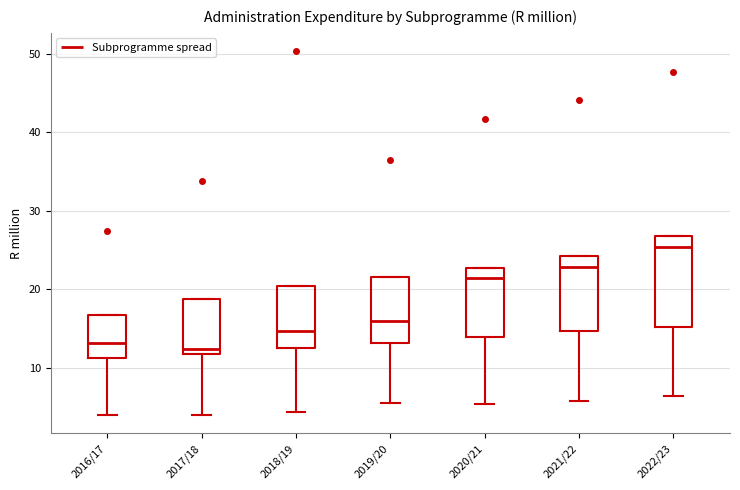

Reading left to right, read every box against the y-axis: the position of its median line, the range the box covers, and the ends of its whiskers. The values are not printed on the chart, so give them approximately, as read against the axis.

2016/17: median 13, box 11 to 17, whiskers 4 to 17
2017/18: median 12 (just above the box's lower edge), box 12 to 19, whiskers 4 to 19
2018/19: median 15, box 12 to 20, whiskers 4 to 20
2019/20: median 16, box 13 to 22, whiskers 5 to 22
2020/21: median 21, box 14 to 23, whiskers 5 to 23
2021/22: median 23, box 15 to 24, whiskers 6 to 24
2022/23: median 25, box 15 to 27, whiskers 6 to 27